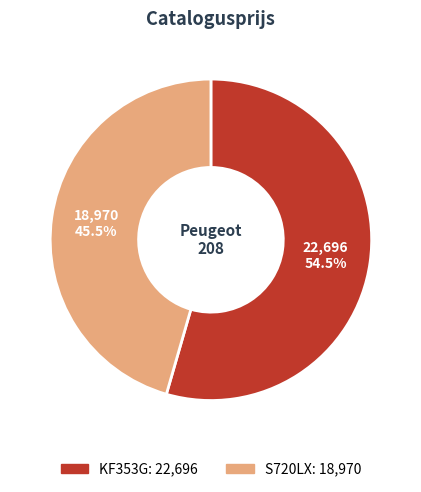

Count the number of slices in the pie.

2